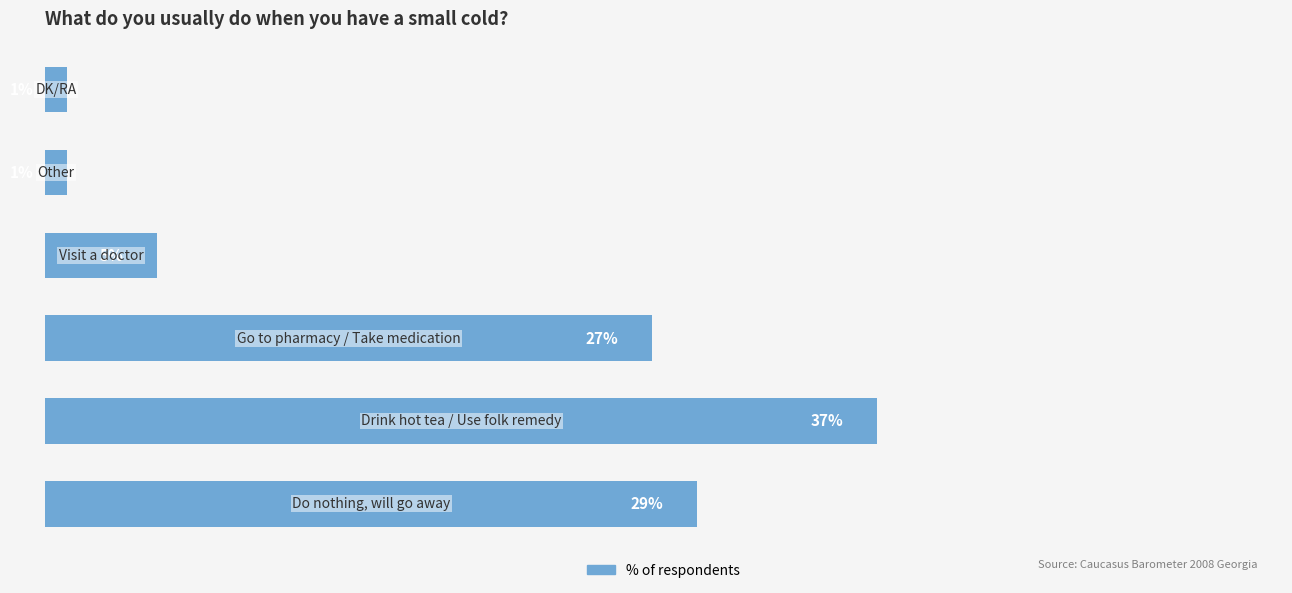

Does the chart contain stacked bars?

No